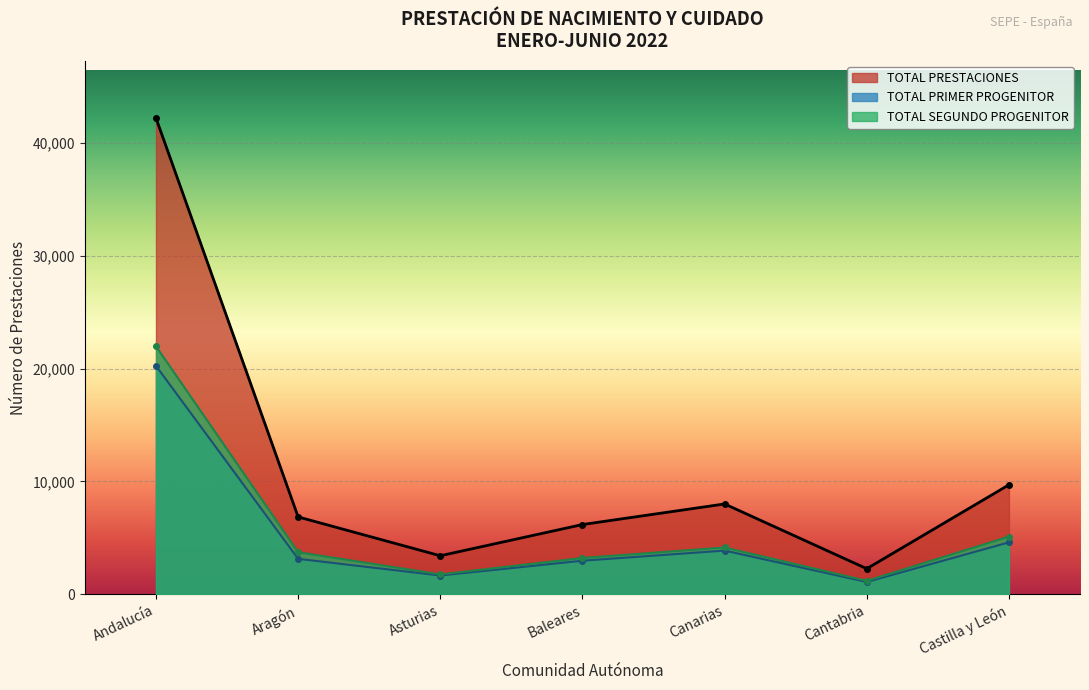

Is the value of TOTAL PRESTACIONES at Canarias greater than the value of TOTAL PRIMER PROGENITOR at Asturias?

Yes